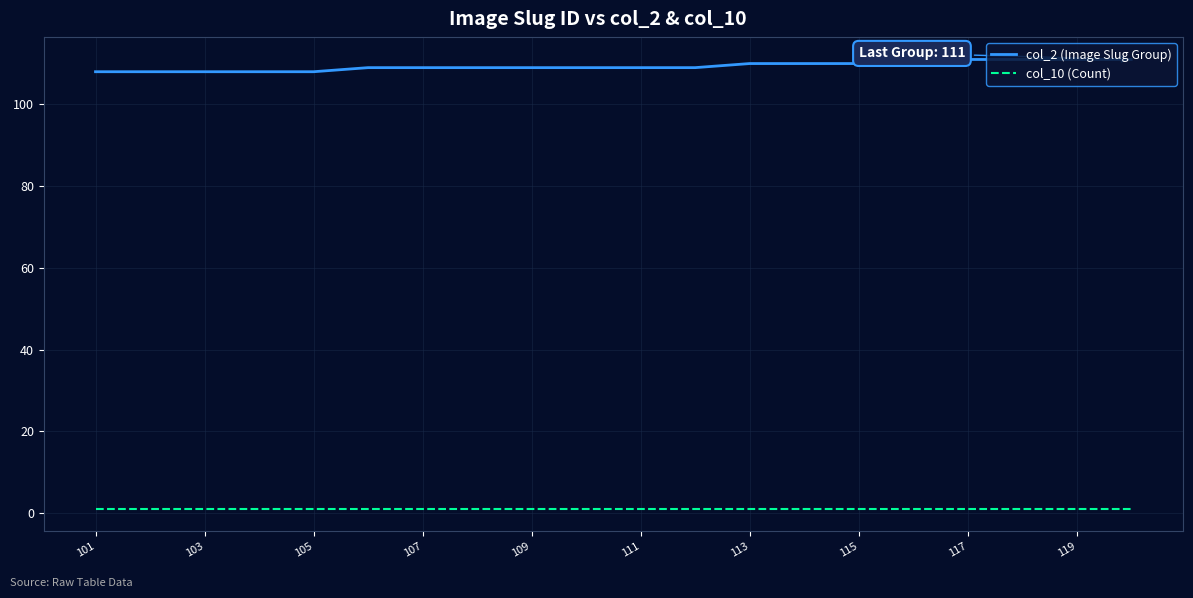

List the series in order of their peak value, lowest first.

col_10 (Count), col_2 (Image Slug Group)